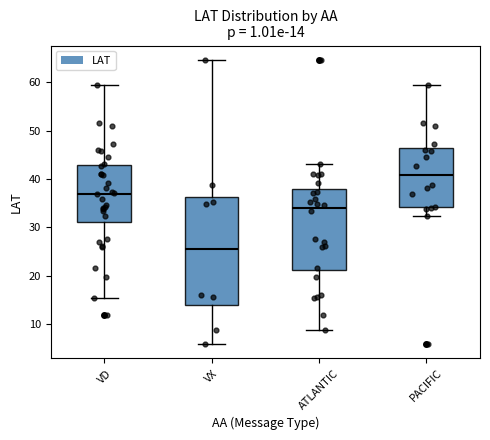

Which box has the lowest median line?

VX